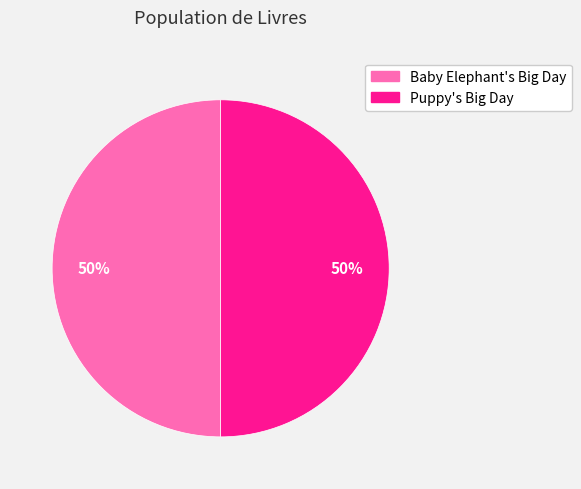

Approximately how many times larger is the value at Baby Elephant's Big Day compared to Puppy's Big Day?

1.0